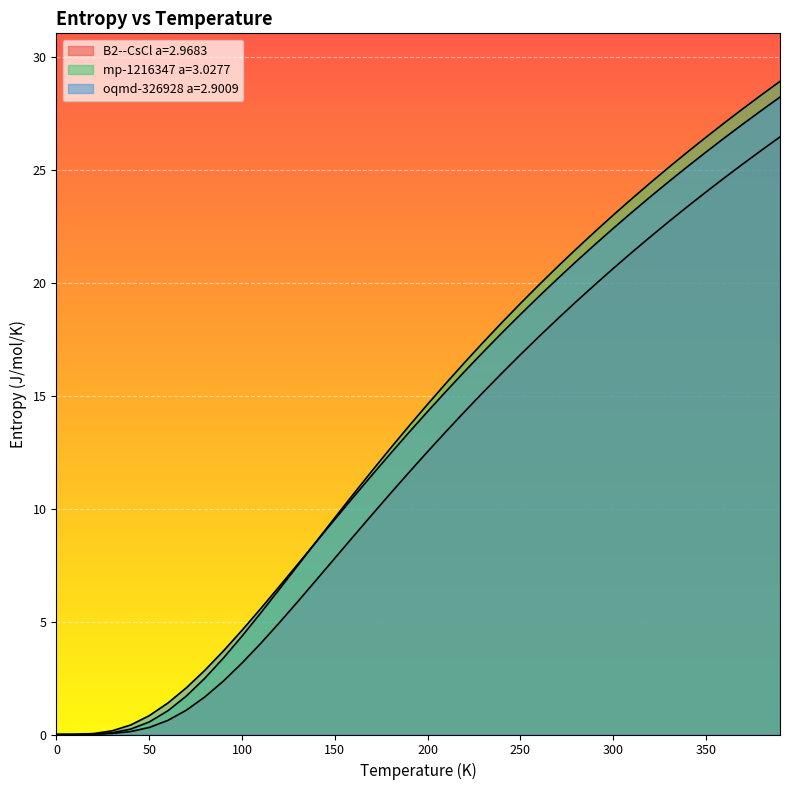

Between 120.0 and 240.0, which is larger?

240.0